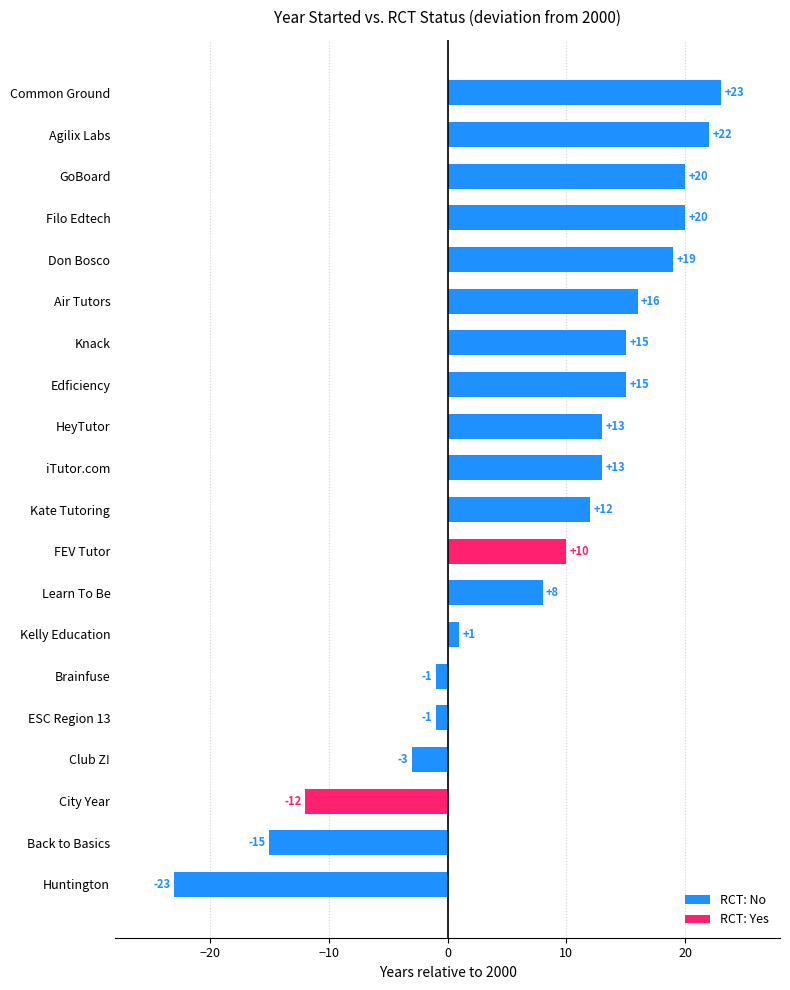

What is the change in value from Huntington to Knack?

+38